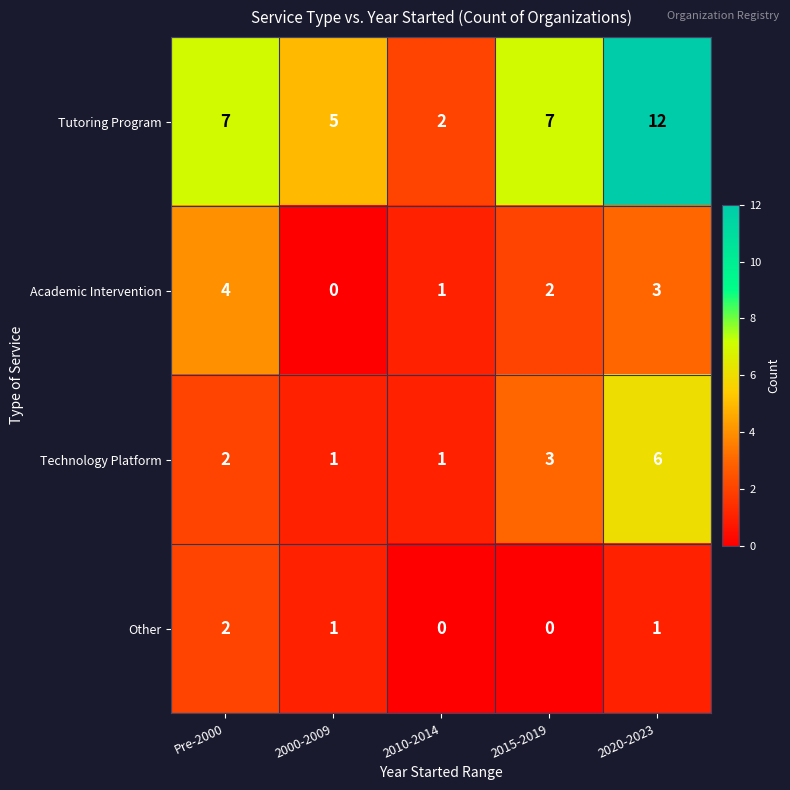

Which series has the largest total across all categories?

Tutoring Program